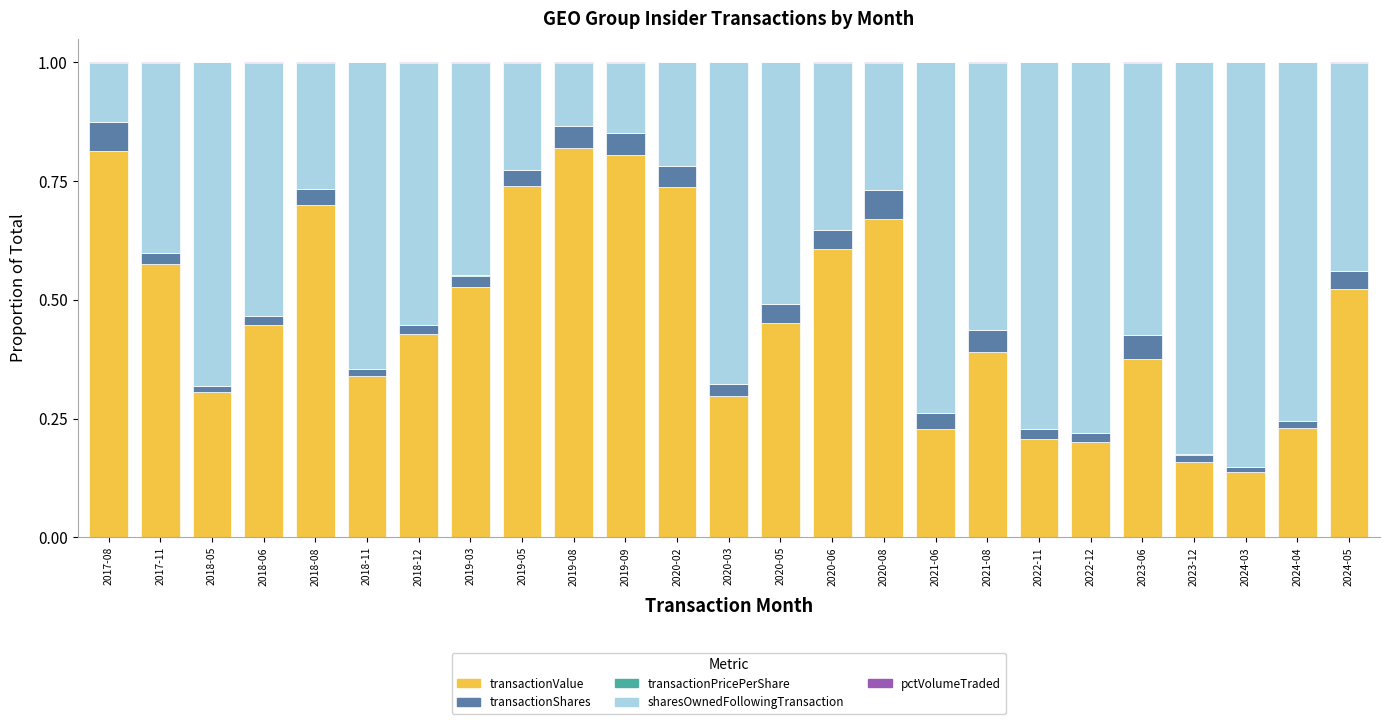

Is it true that transactionValue equals 0.6 at 2017-11?

True